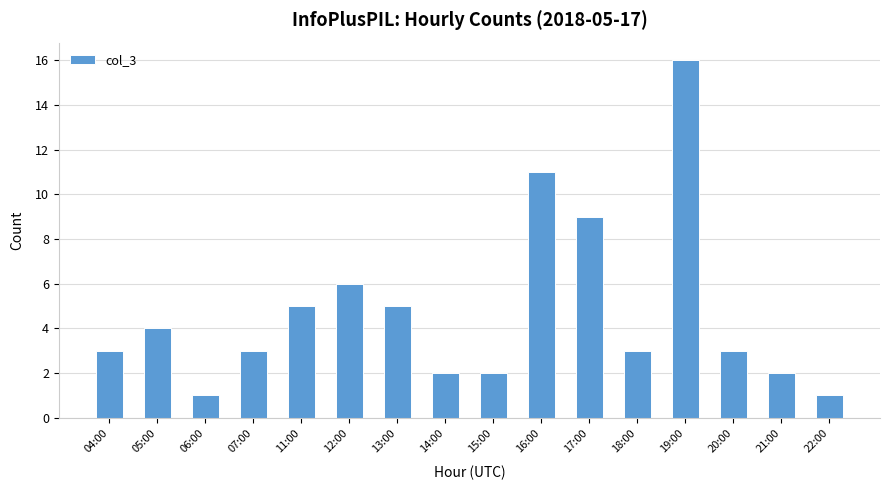

What is the label of the 5th bar from the right?

18:00